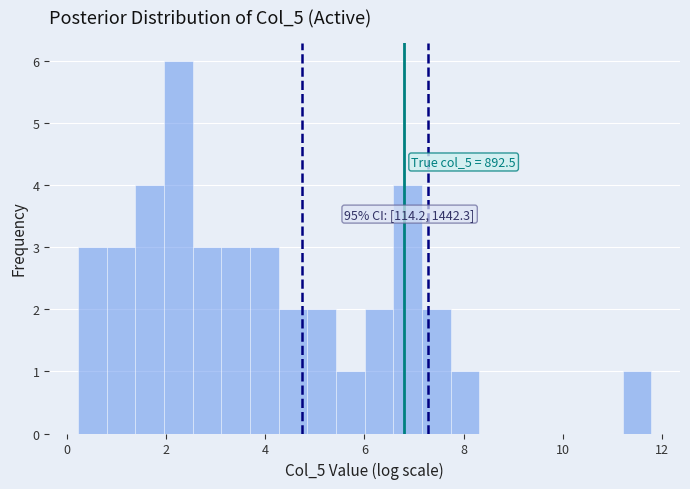

Read against the x-axis, roughly where is the centre of the tallest bar?

2.2